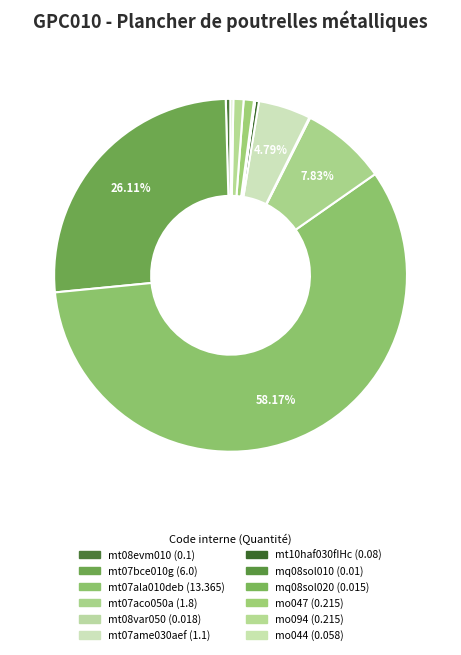

Do mq08sol010 and mt07aco050a together represent more than half of the pie?

No